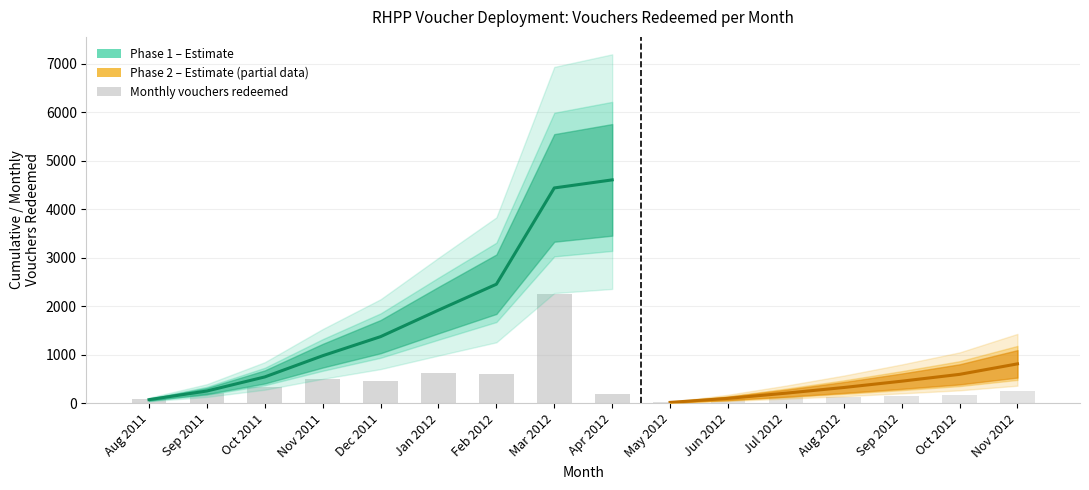

True or false: vouchers_redeemed has a value of 213 at 11.

False